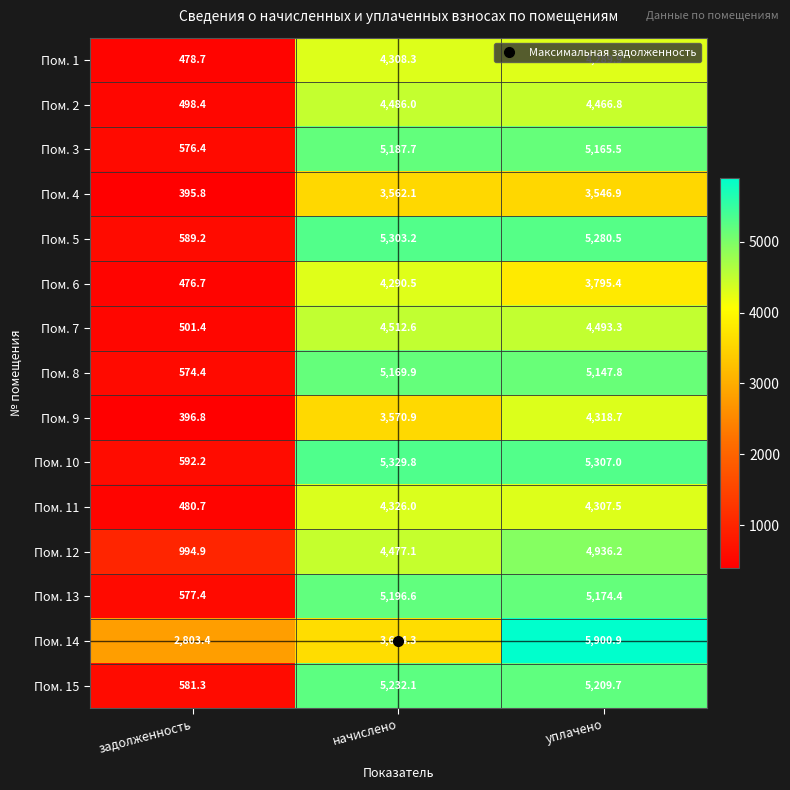

What is the sum of the Пом. 2 values at задолженность and уплачено?

4965.2